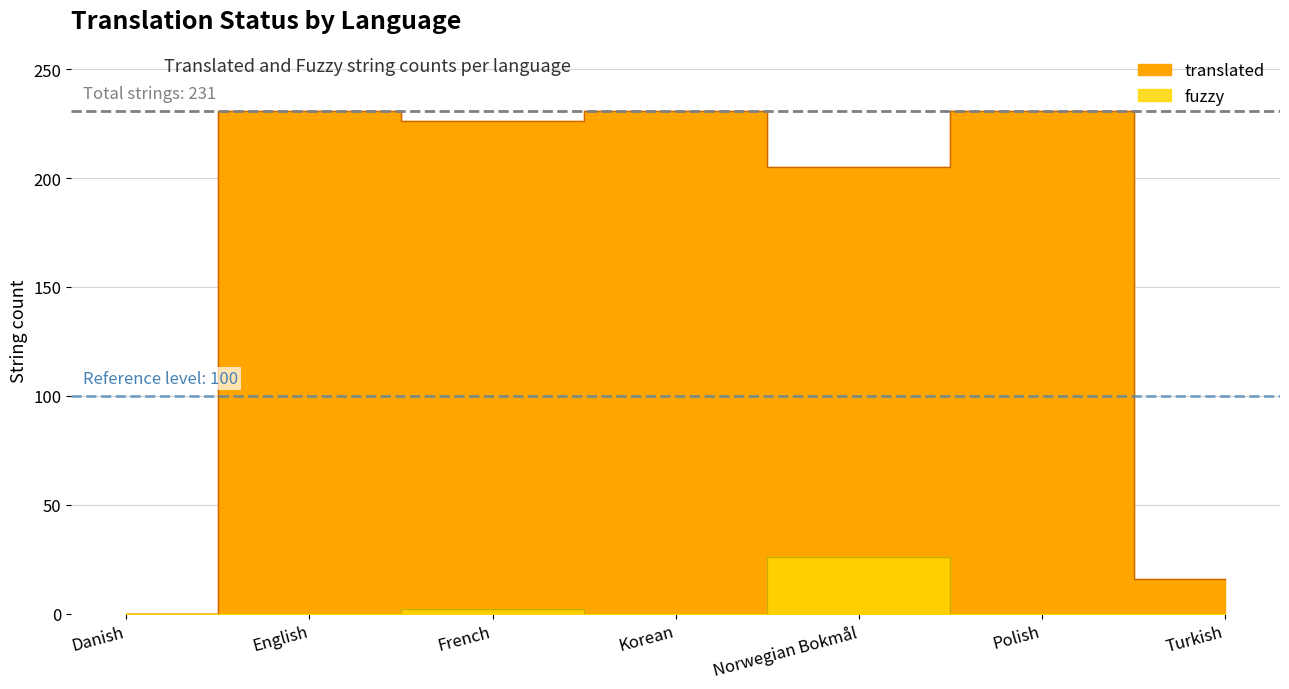

Which series has the largest total across all categories?

translated